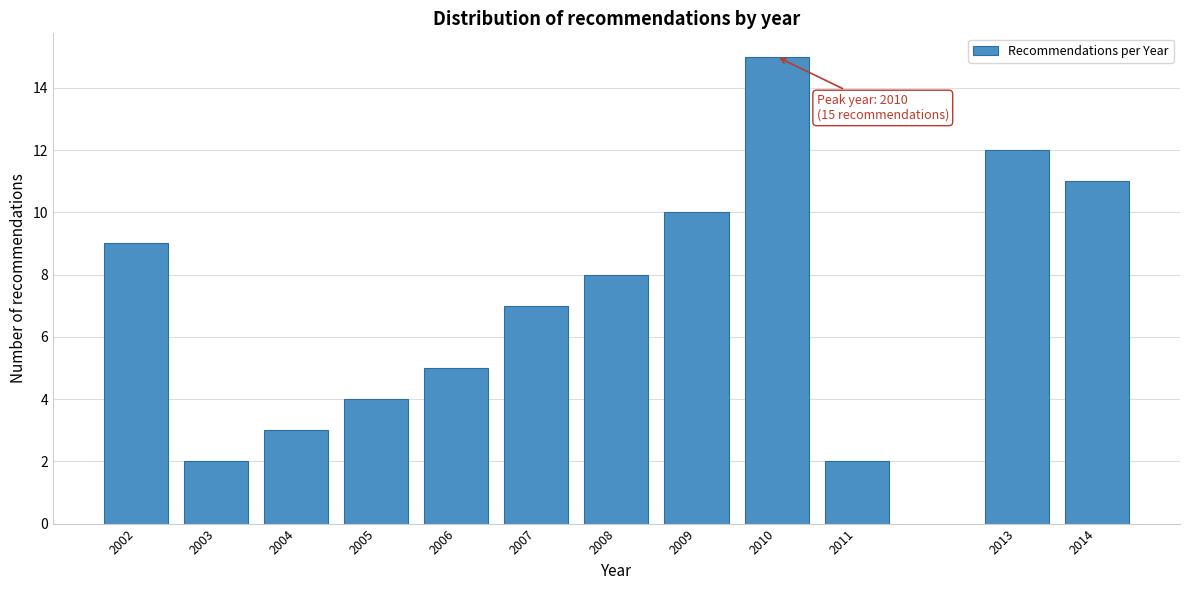

Reading left to right, list all the values displayed in this chart.

2002=9	2003=2	2004=3	2005=4	2006=5	2007=7	2008=8	2009=10	2010=15	2011=2	2013=12	2014=11